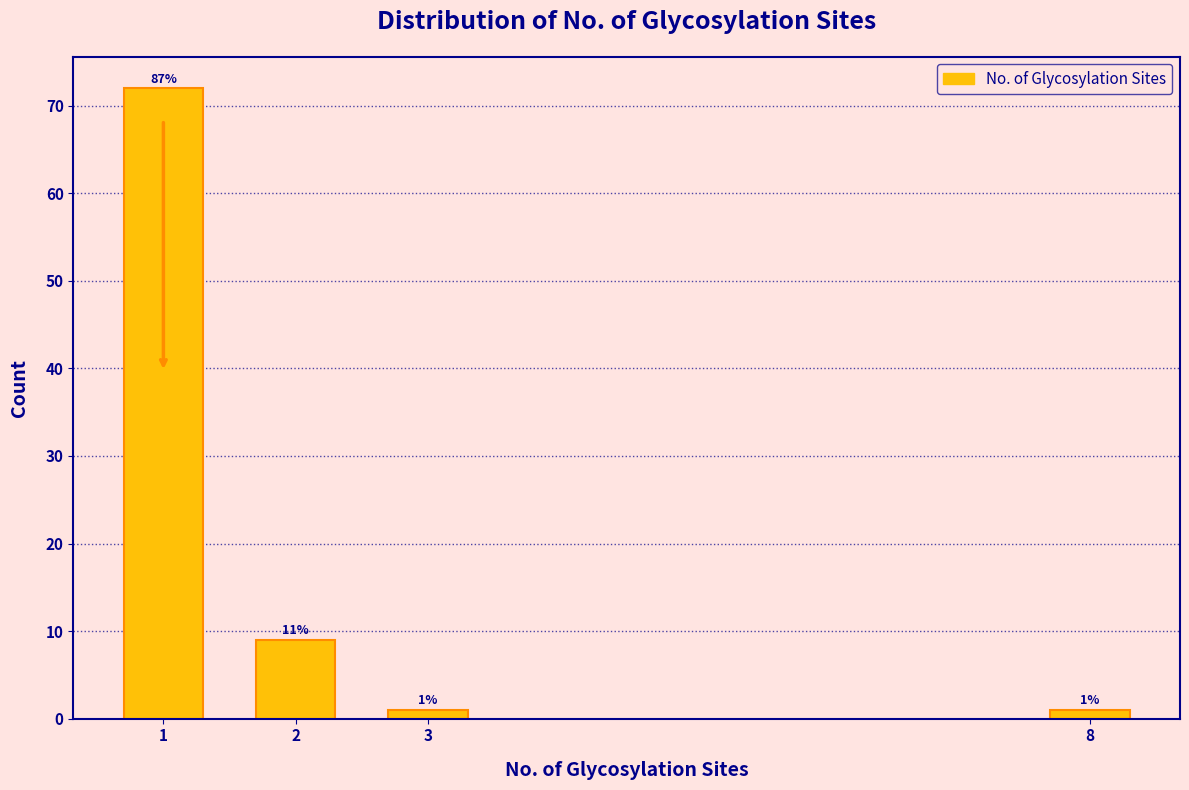

Reading right to left, what are all the values shown in this chart?

1	1	9	72